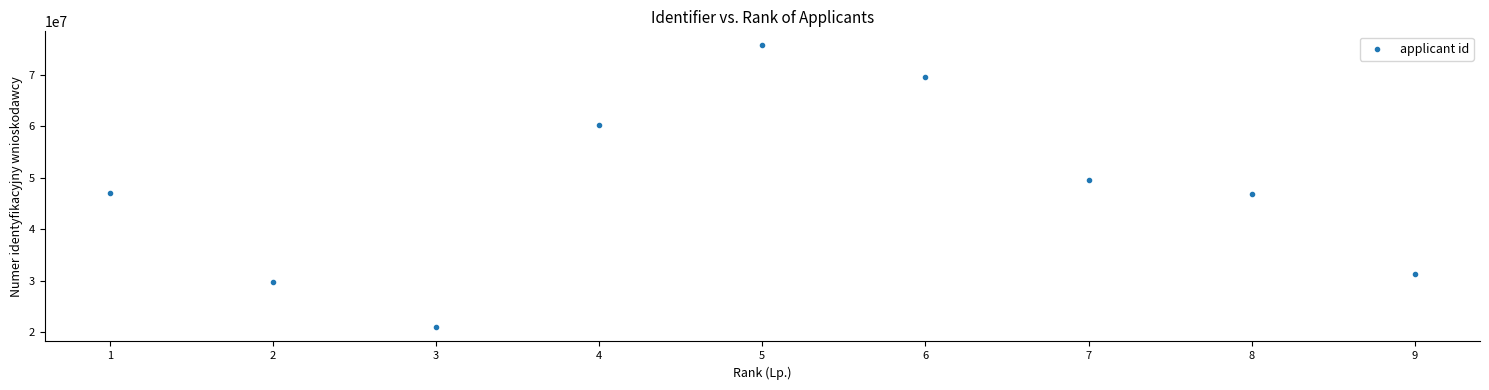

What is the range of X values (max minus min)?

8